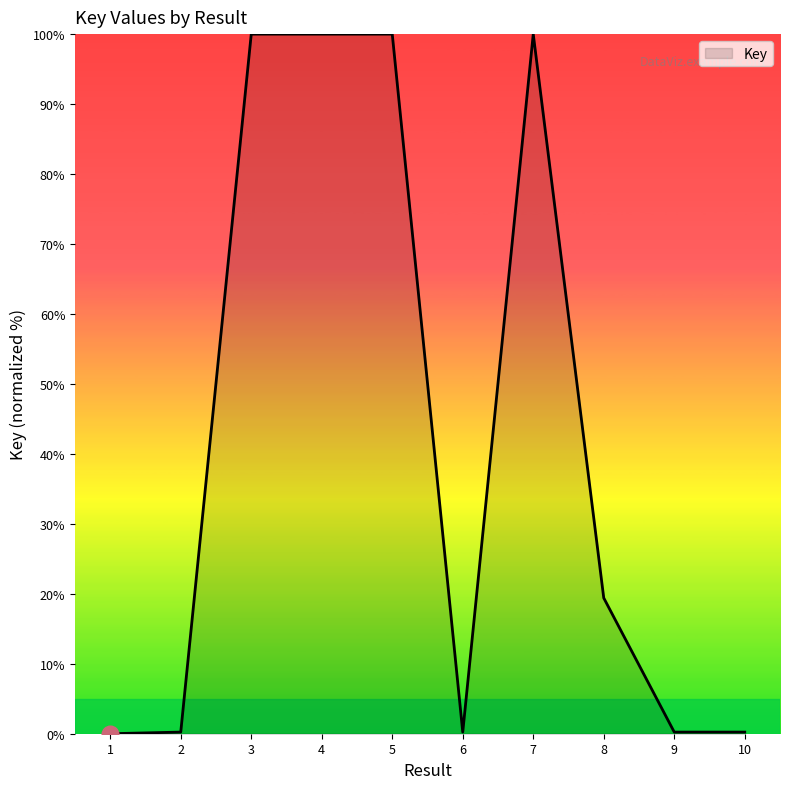

The value at 5 is 147.3. True or false?

False